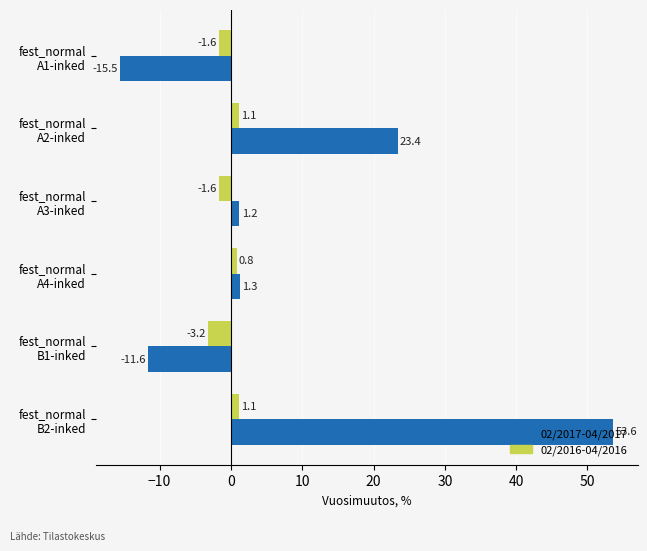

What is the maximum value shown in the chart?

53.6